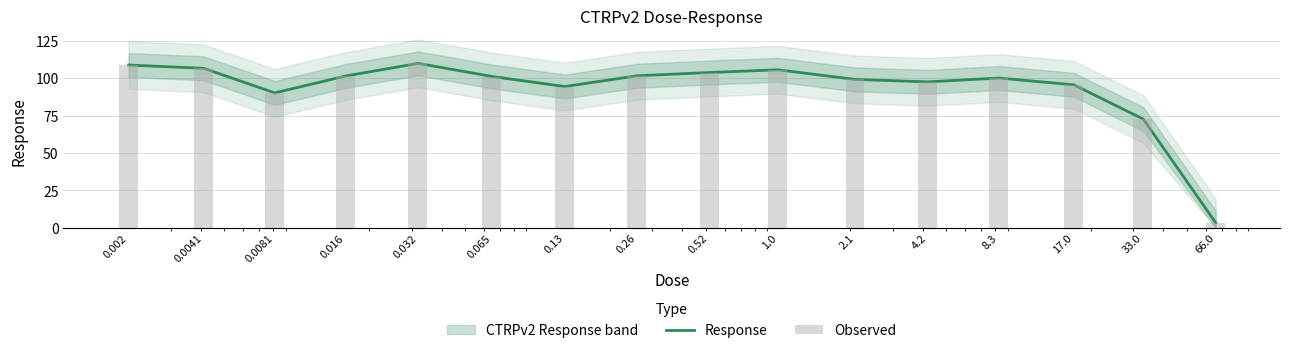

Read the Observed value at 2.1.

99.2